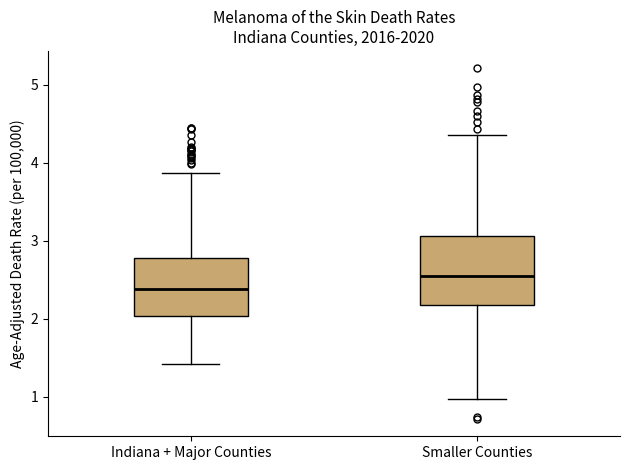

Comparing the boxes themselves (not the whiskers), which one is the tallest?

Smaller Counties